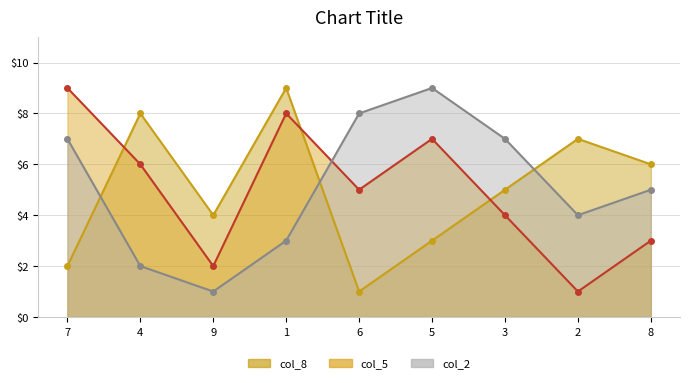

Reading right to left, extract all data points from this chart.

col_8: 8=6	2=7	3=5	5=3	6=1	1=9	9=4	4=8	7=2
col_5: 8=3	2=1	3=4	5=7	6=5	1=8	9=2	4=6	7=9
col_2: 8=5	2=4	3=7	5=9	6=8	1=3	9=1	4=2	7=7